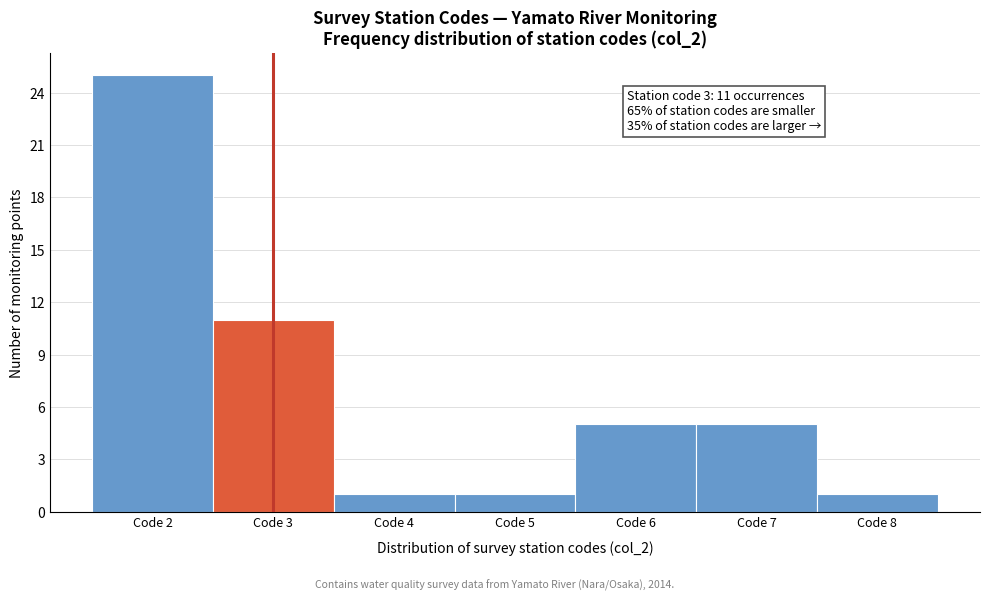

Which range on the x-axis has the tallest bar?

1.5 to 2.5